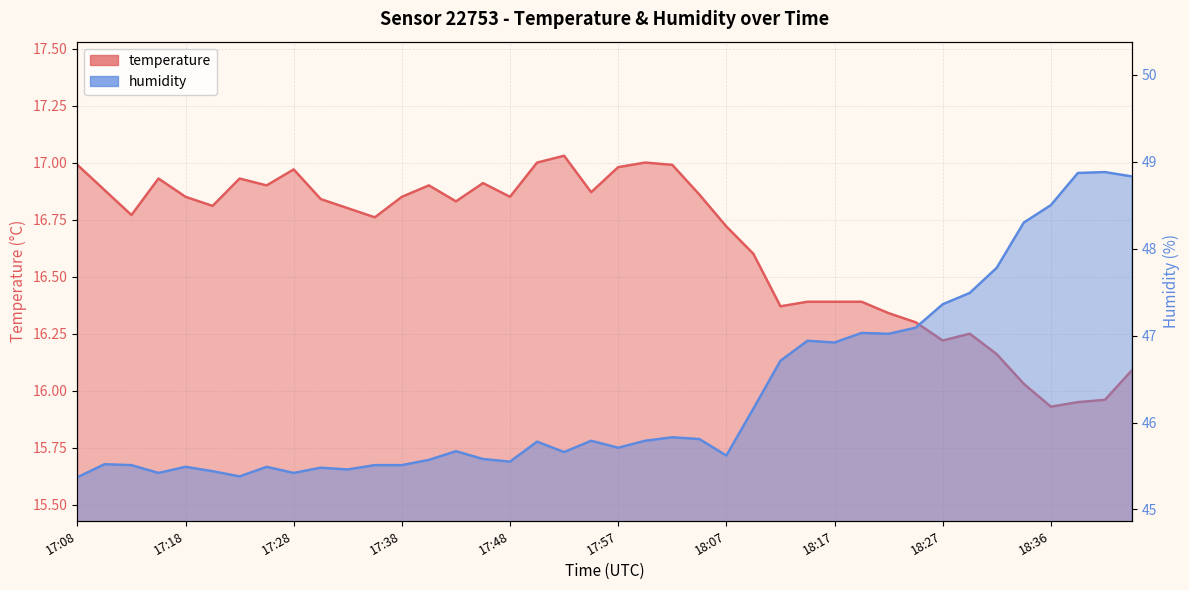

Reading left to right, list all the values displayed in this chart.

temperature: 17.0	16.9	16.8	16.9	16.9	16.8	16.9	16.9	17.0	16.8	16.8	16.8	16.9	16.9	16.8	16.9	16.9	17.0	17.0	16.9	17.0	17.0	17.0	16.9	16.7	16.6	16.4	16.4	16.4	16.4	16.3	16.3	16.2	16.2	16.2	16.0	15.9	15.9	16.0	16.1
humidity: 45.4	45.5	45.5	45.4	45.5	45.4	45.4	45.5	45.4	45.5	45.5	45.5	45.5	45.6	45.7	45.6	45.5	45.8	45.7	45.8	45.7	45.8	45.8	45.8	45.6	46.2	46.7	46.9	46.9	47.0	47.0	47.1	47.4	47.5	47.8	48.3	48.5	48.9	48.9	48.8